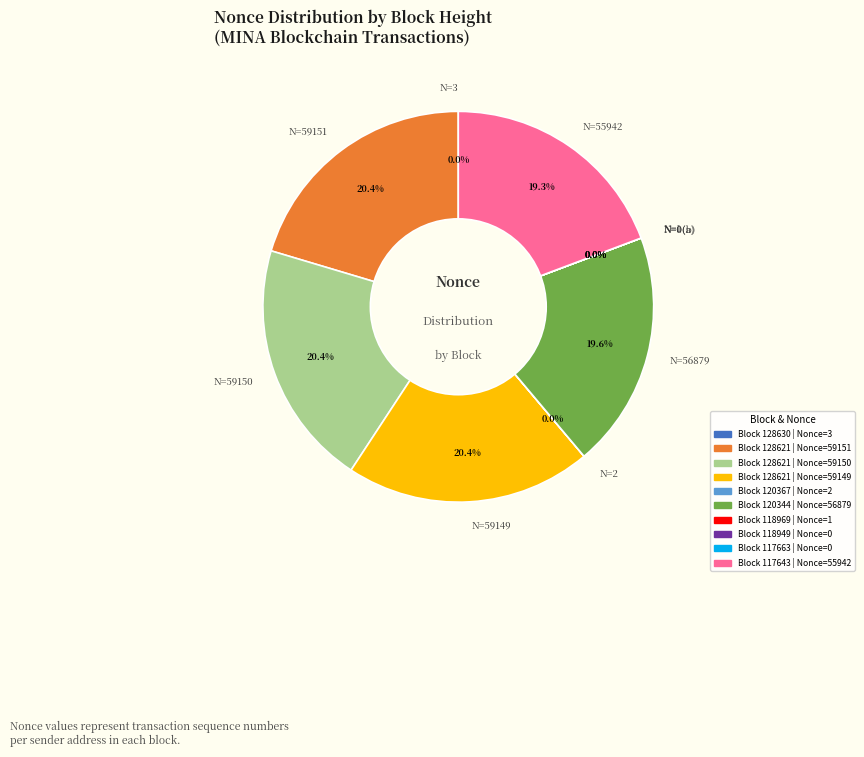

Is there a majority slice in this chart?

No